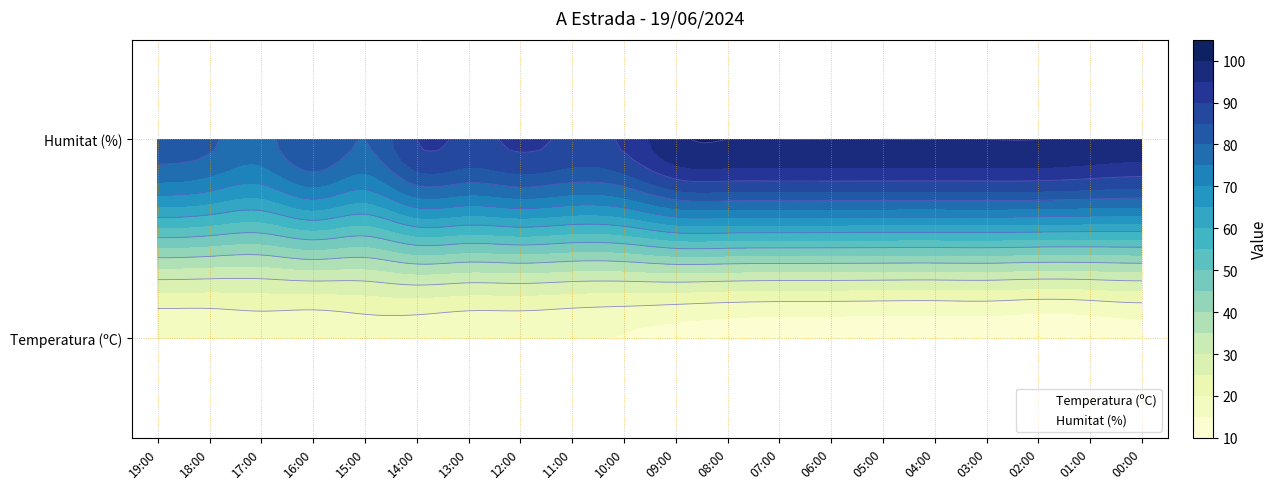

True or false: Temperatura (ºC) has a value of 12.4 at 08:00.

True